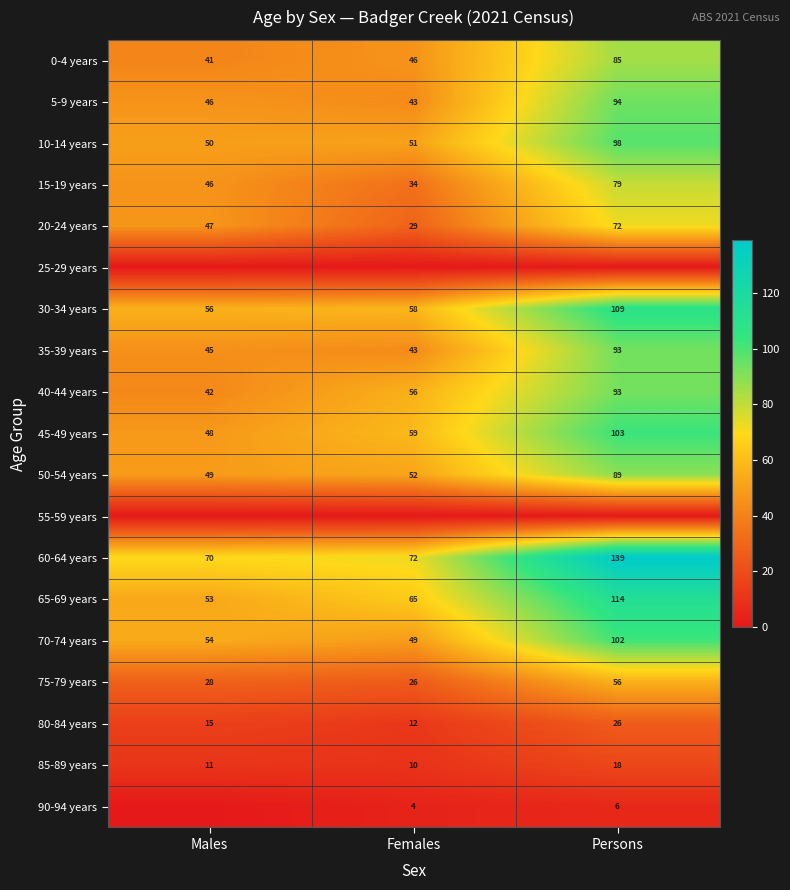

What value does the 50-54 years series have at Males?

49